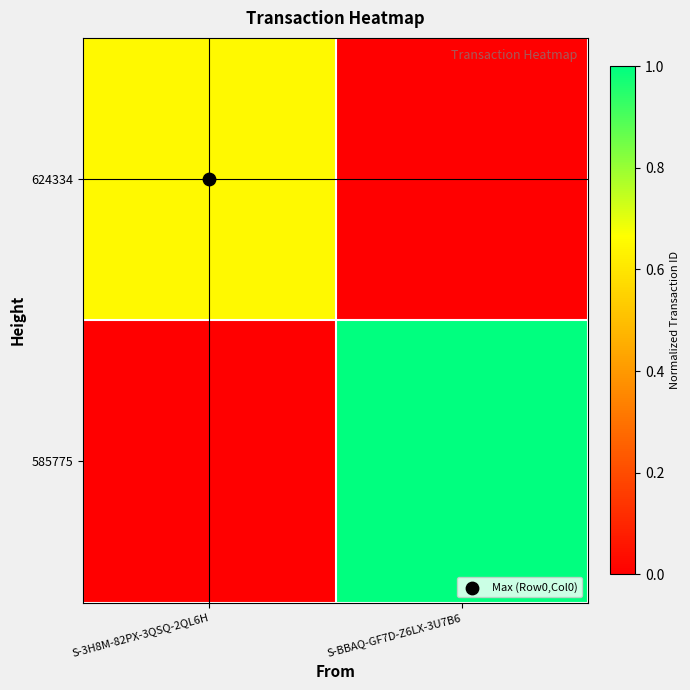

List the series in order of their overall mean, highest first.

585775, 624334